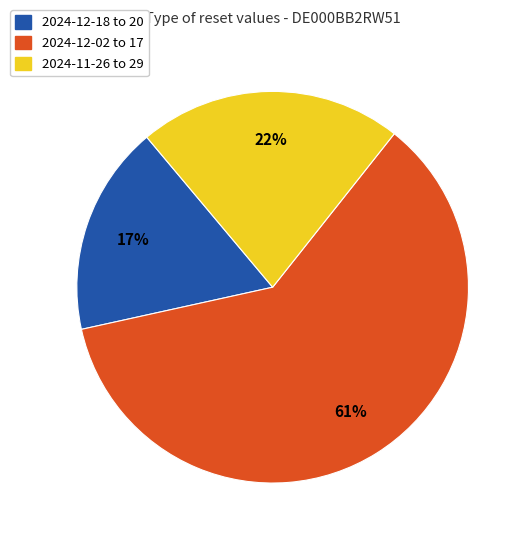

To the nearest percent, what is the average slice percentage?

33%